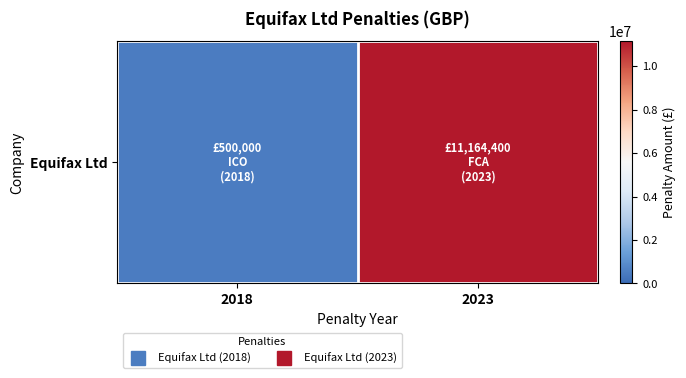

Rank the categories by value from highest to lowest.

2023, 2018